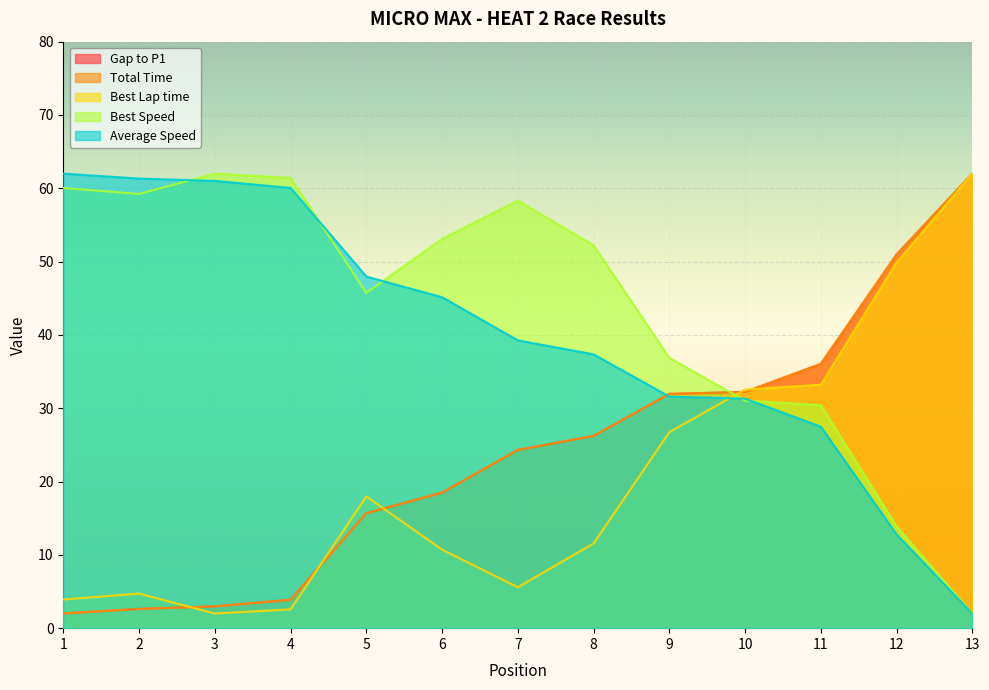

How many lines are shown in the chart?

5